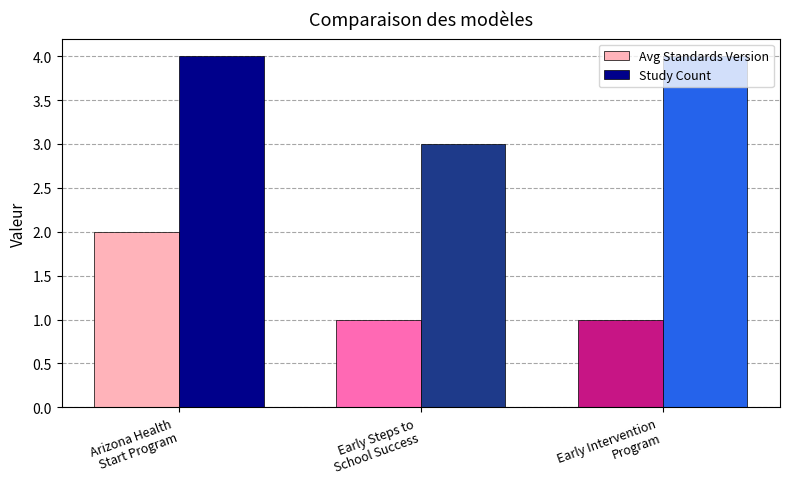

What is the average value of the Study Count series?

4